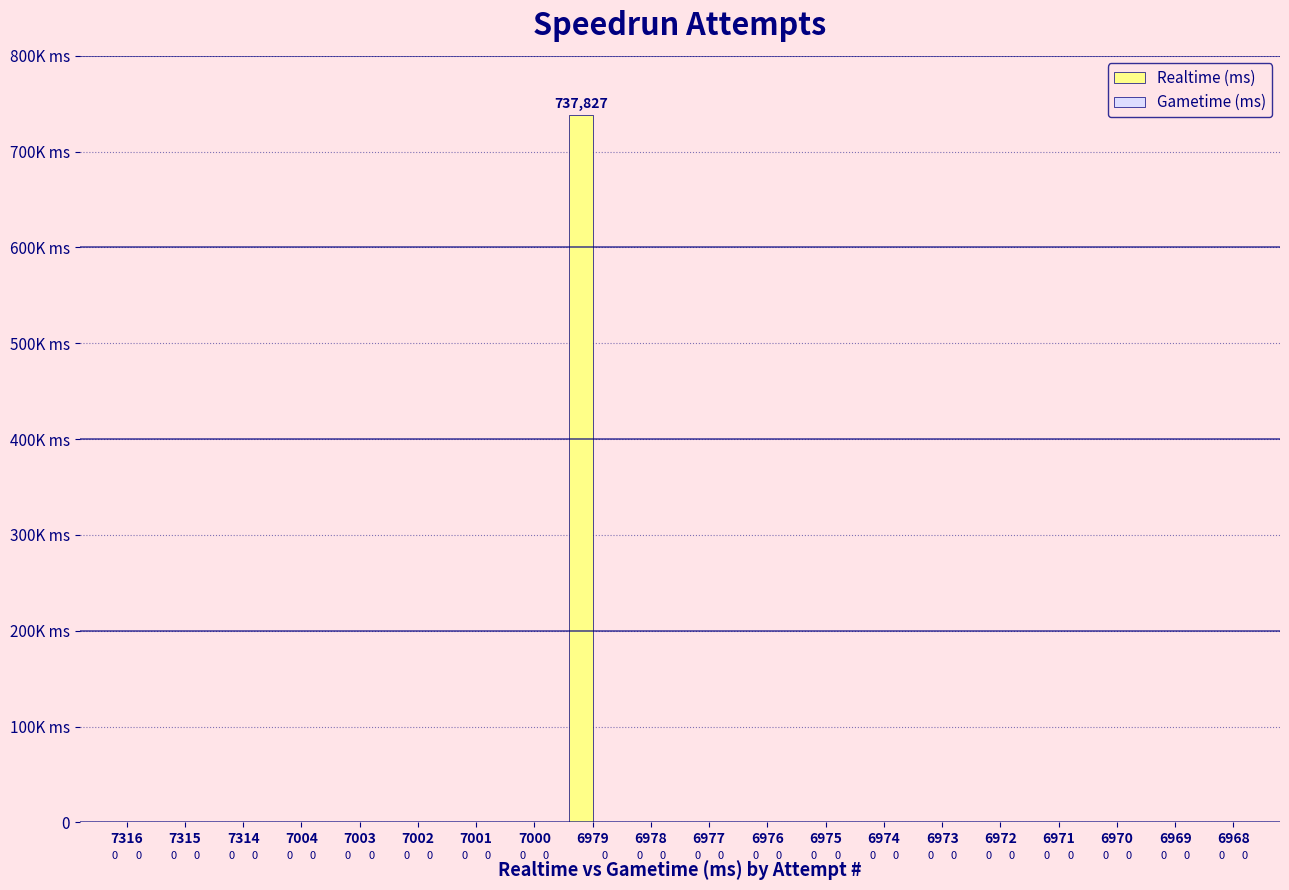

Reading right to left, list all the values displayed in this chart.

Realtime (ms): 6968=0	6969=0	6970=0	6971=0	6972=0	6973=0	6974=0	6975=0	6976=0	6977=0	6978=0	6979=737827	7000=0	7001=0	7002=0	7003=0	7004=0	7314=0	7315=0	7316=0
Gametime (ms): 6968=0	6969=0	6970=0	6971=0	6972=0	6973=0	6974=0	6975=0	6976=0	6977=0	6978=0	6979=0	7000=0	7001=0	7002=0	7003=0	7004=0	7314=0	7315=0	7316=0